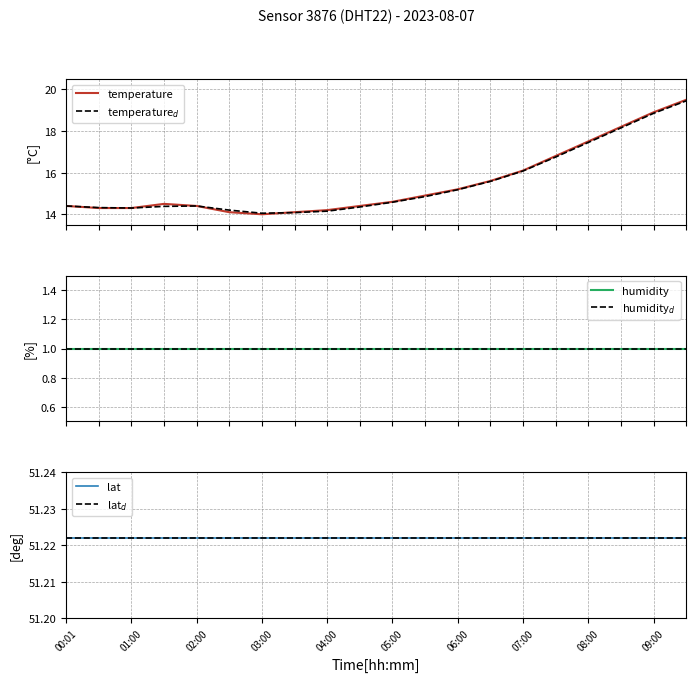

Which series changed the most between 08:00 and 17?

temperature